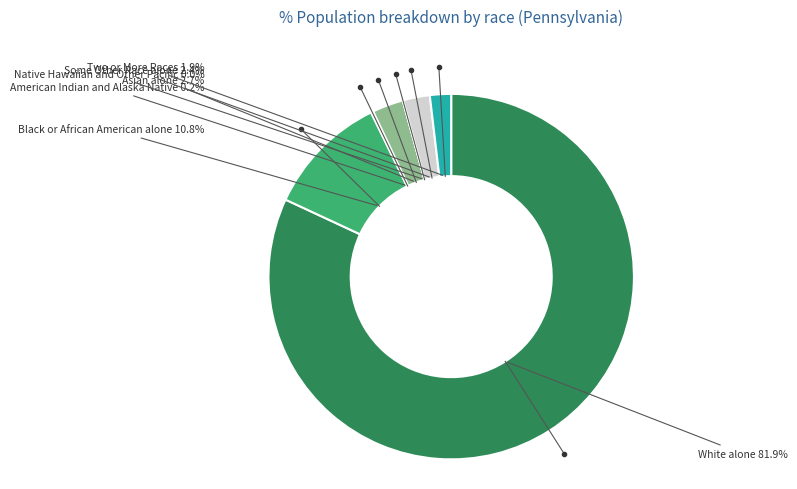

Is there a majority slice in this chart?

Yes